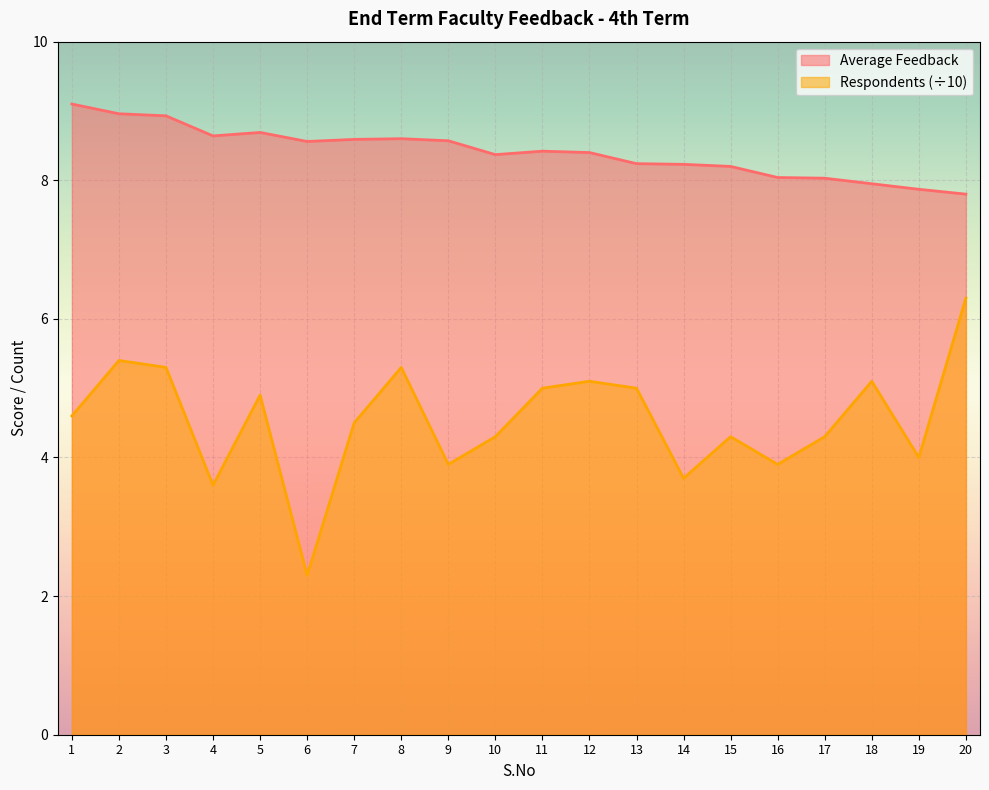

Which has a higher value, 15 or 1?

1